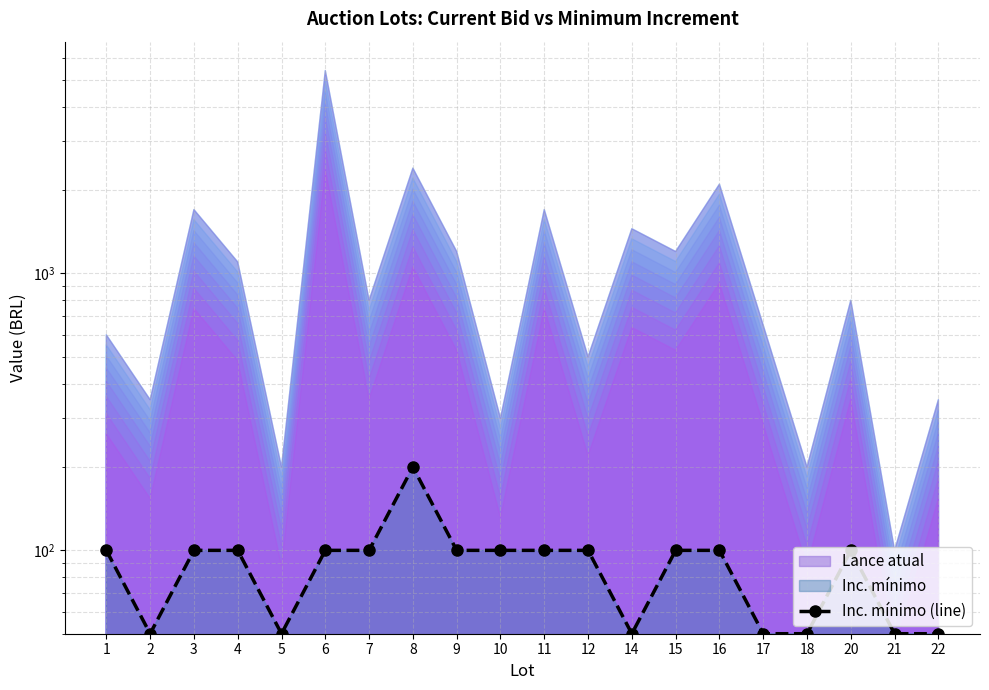

How many data points does each series have?

20